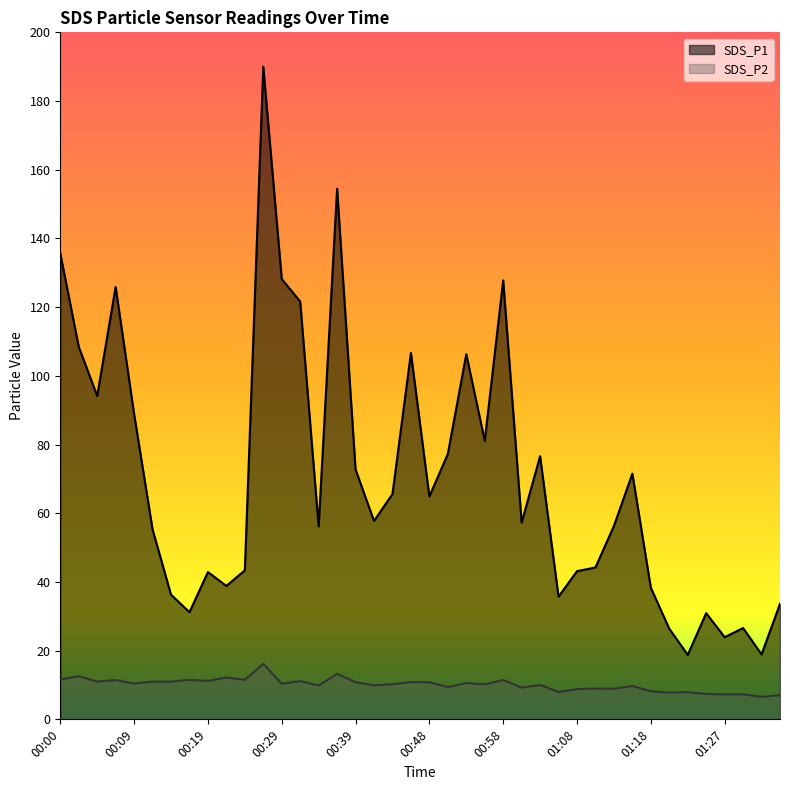

Which series has the largest total across all categories?

SDS_P1